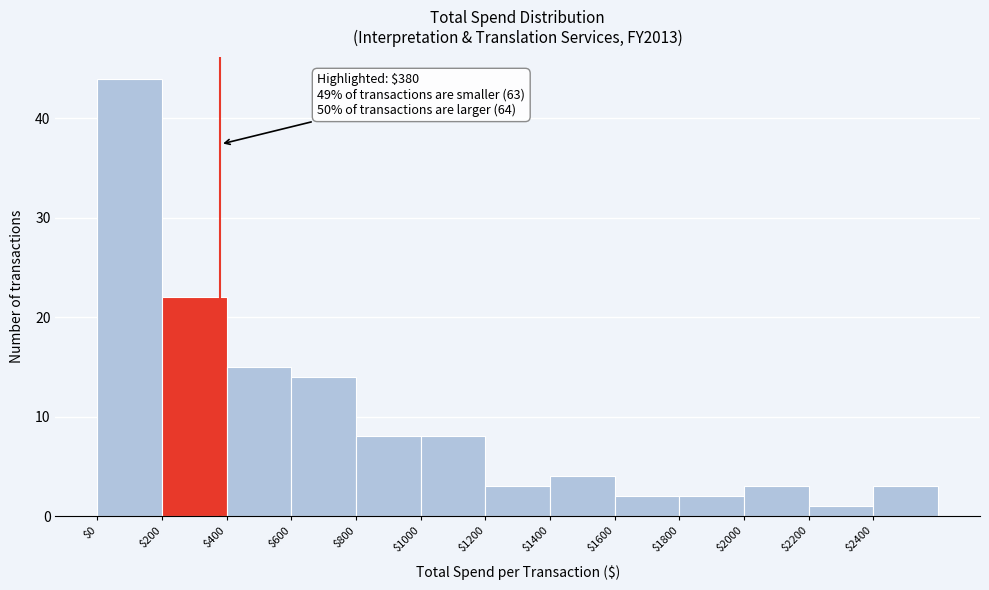

Which range on the x-axis has the tallest bar?

0 to 200